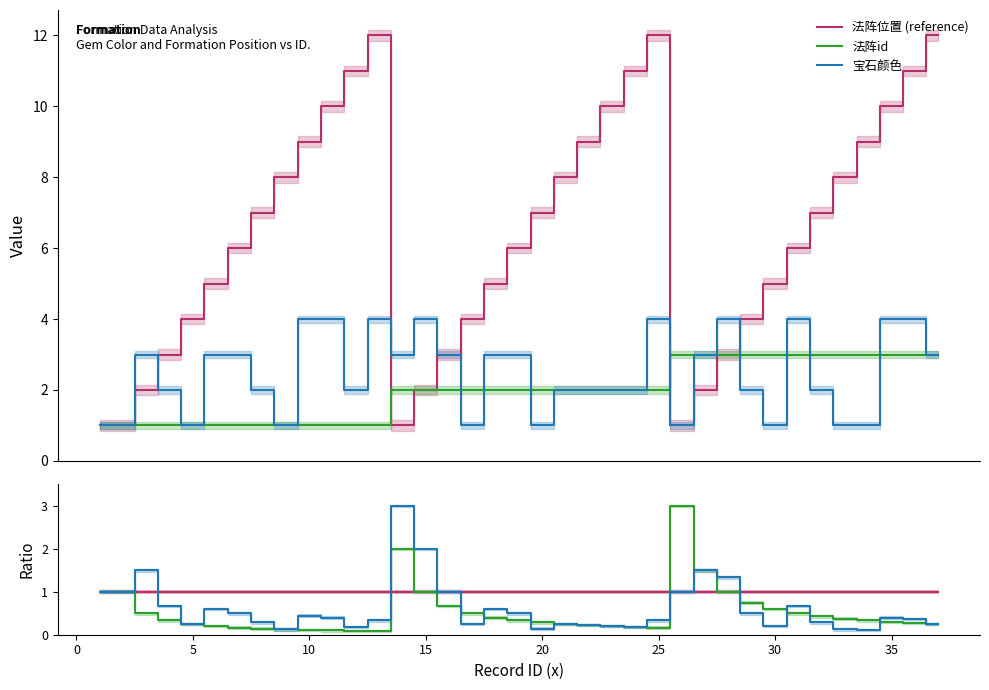

The 法阵id series shows 0.6 at 32. True or false?

False